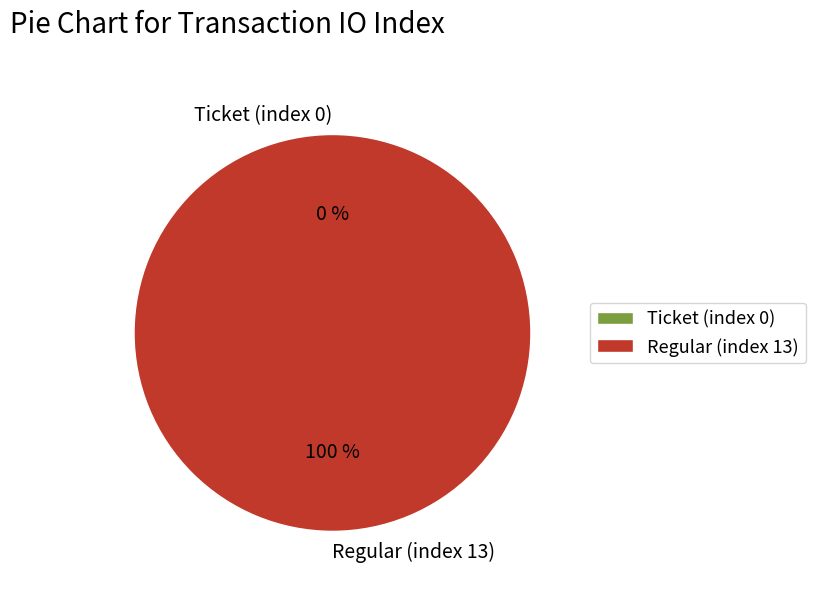

How many slices are in this pie chart?

2